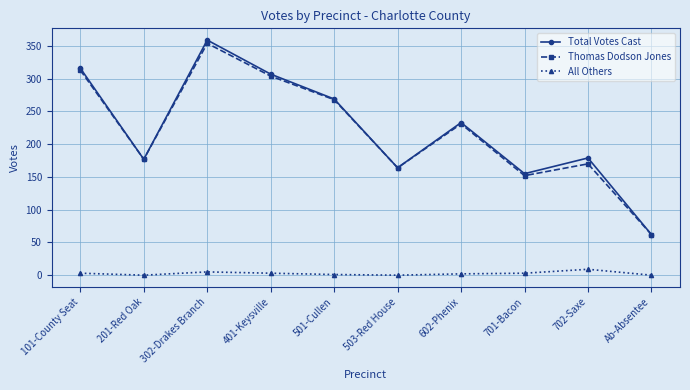

What is the label of the 5th point from the right?

503-Red House